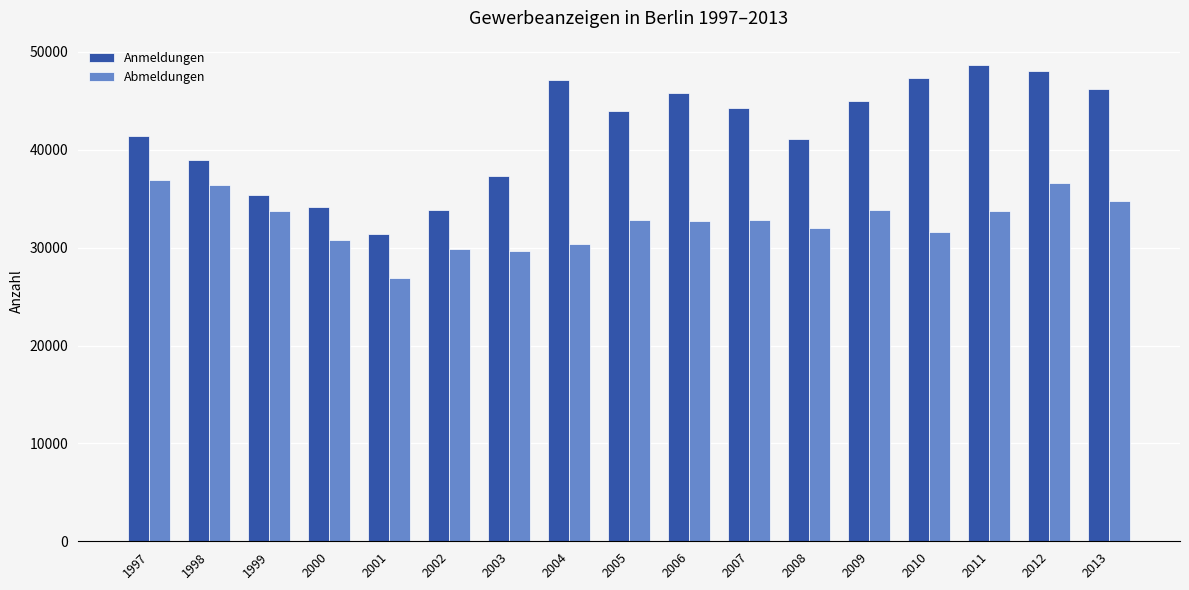

What is the average value of the Abmeldungen series?

32690